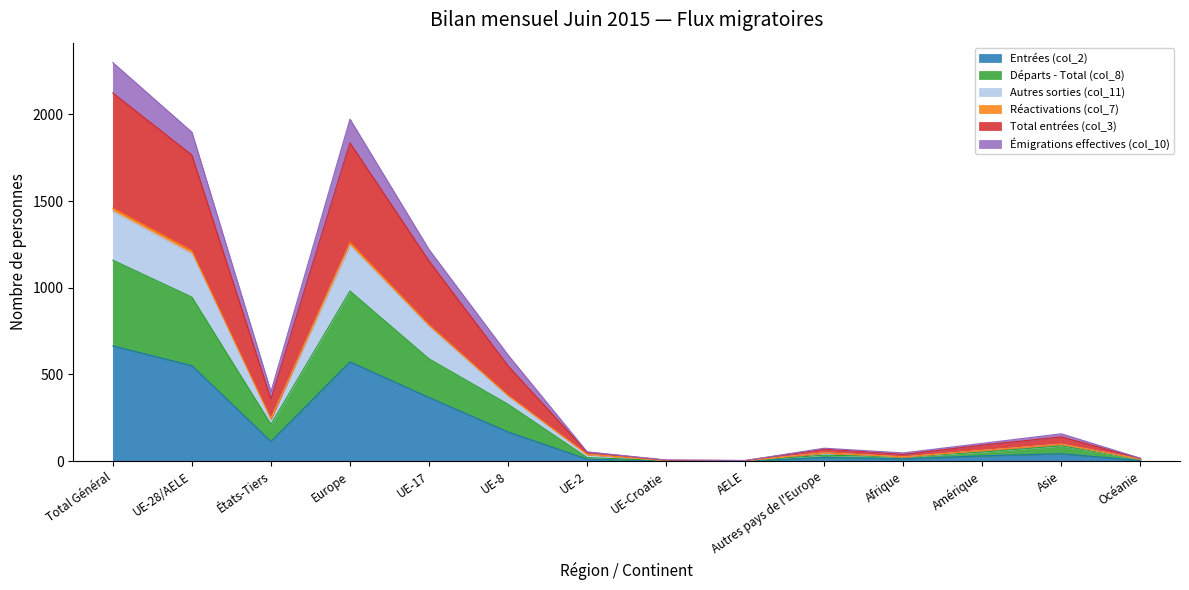

At which label does Entrées (col_2) reach its peak?

Total Général